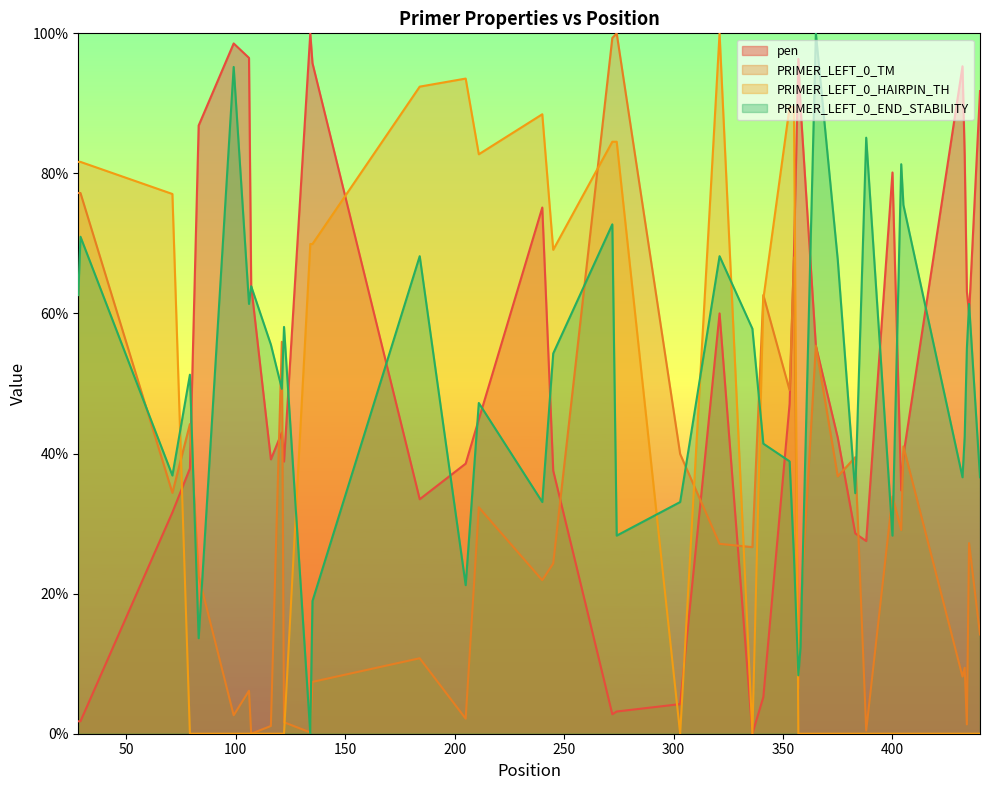

Is it true that PRIMER_LEFT_0_HAIRPIN_TH equals 57.1 at 83?

False